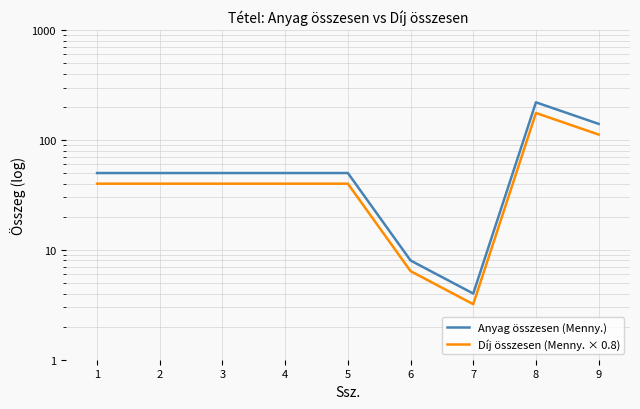

What is the difference between the maximum and minimum values in the Anyag összesen (Menny.) series?

216.0